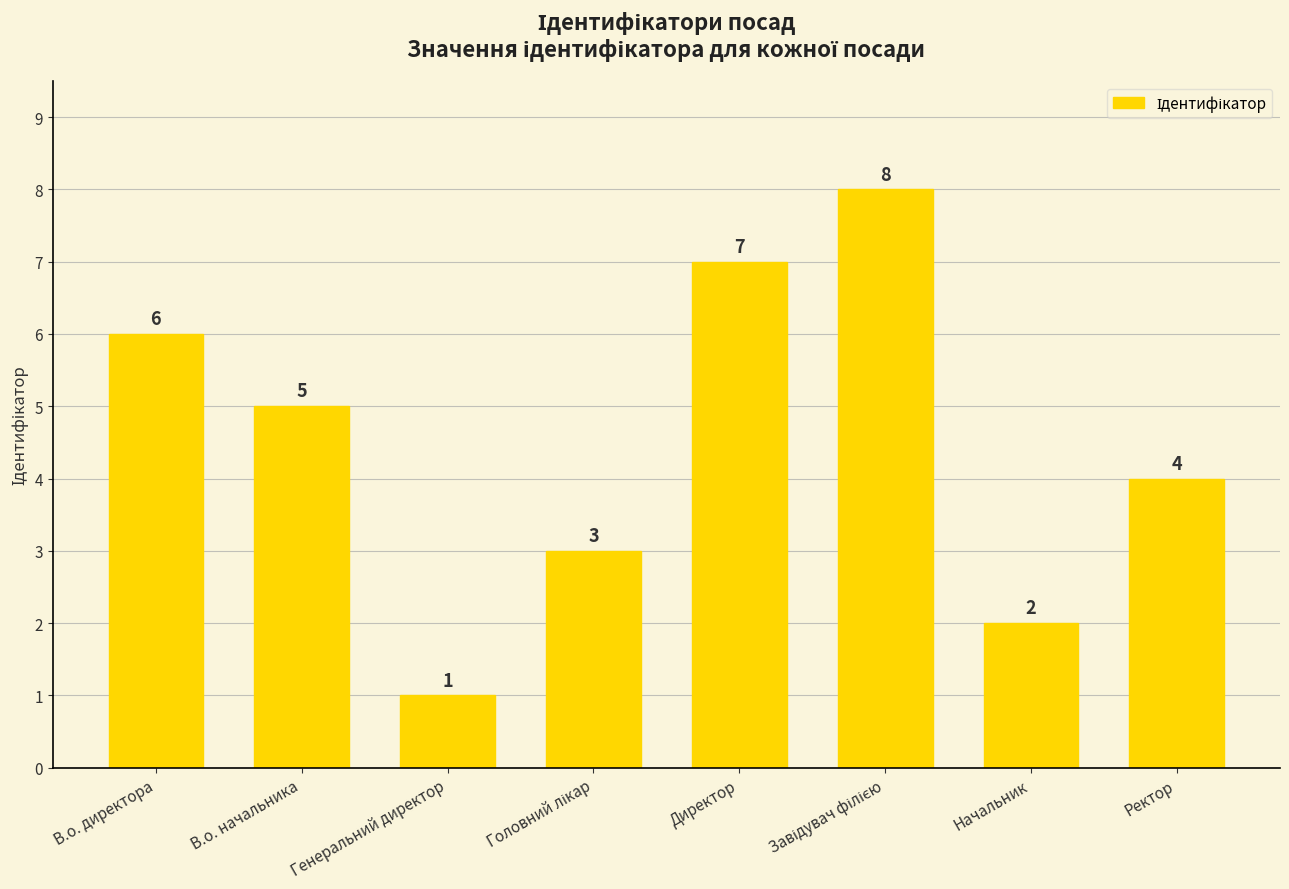

Where does the data first go above 5?

В.о. директора